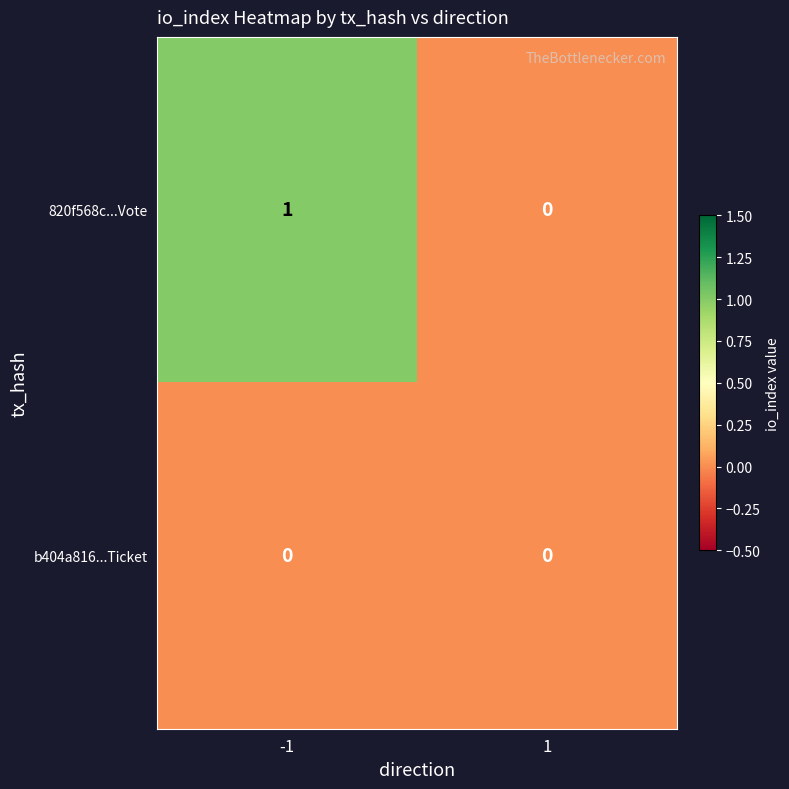

Which series has the largest total across all categories?

820f568c...Vote